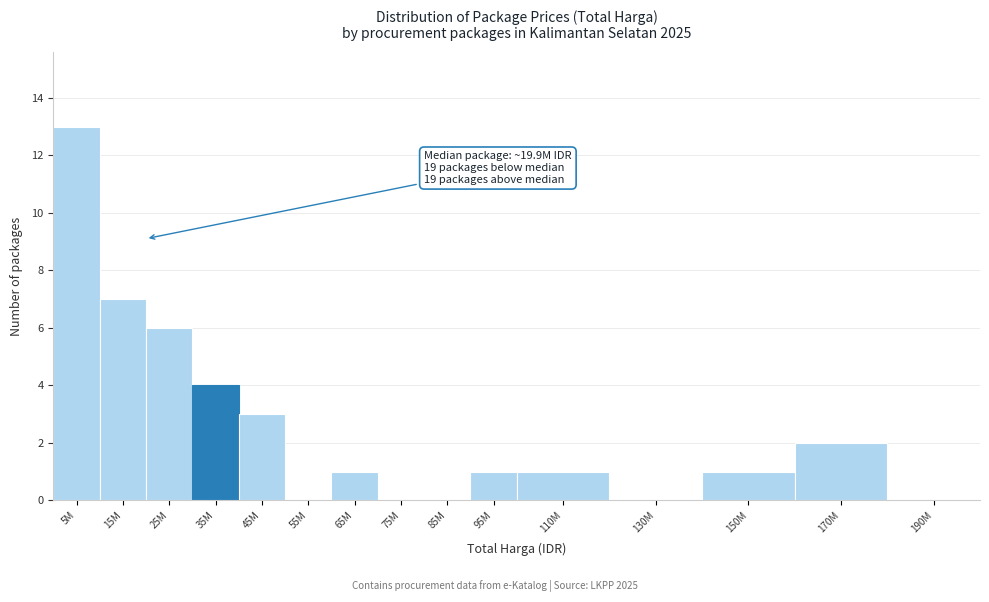

Reading left to right, list all the values displayed in this chart.

5M=13	15M=7	25M=6	35M=4	45M=3	55M=0	65M=1	75M=0	85M=0	95M=1	110M=1	130M=0	150M=1	170M=2	190M=0